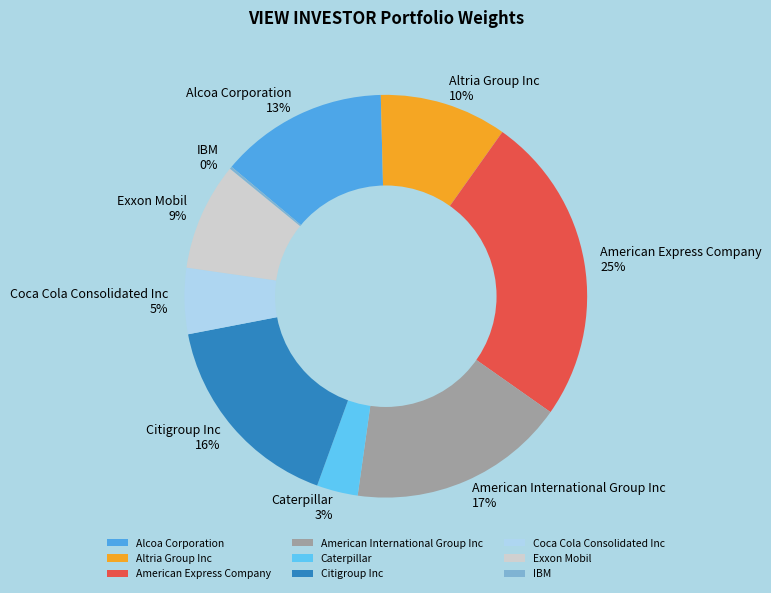

Combined, do Altria Group Inc and Exxon Mobil account for over 50%?

No